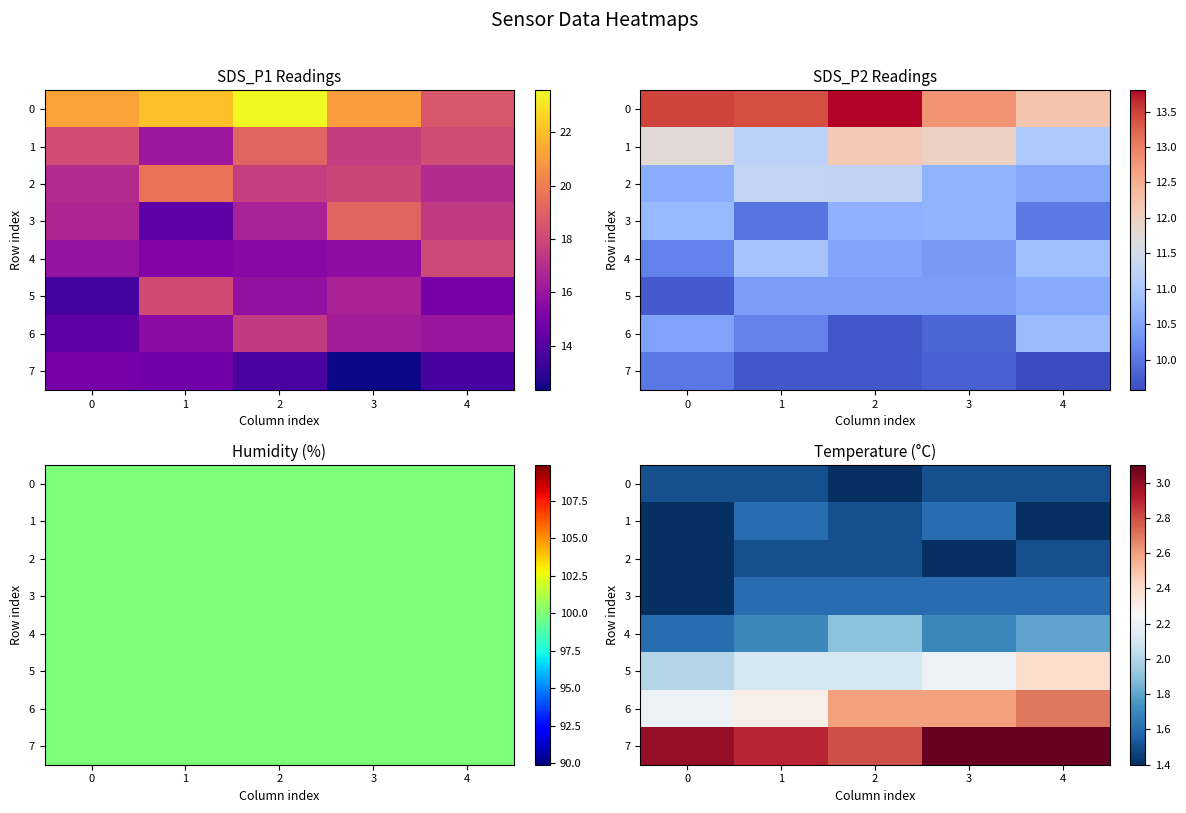

What is the highest value of the 7 series?

3.1